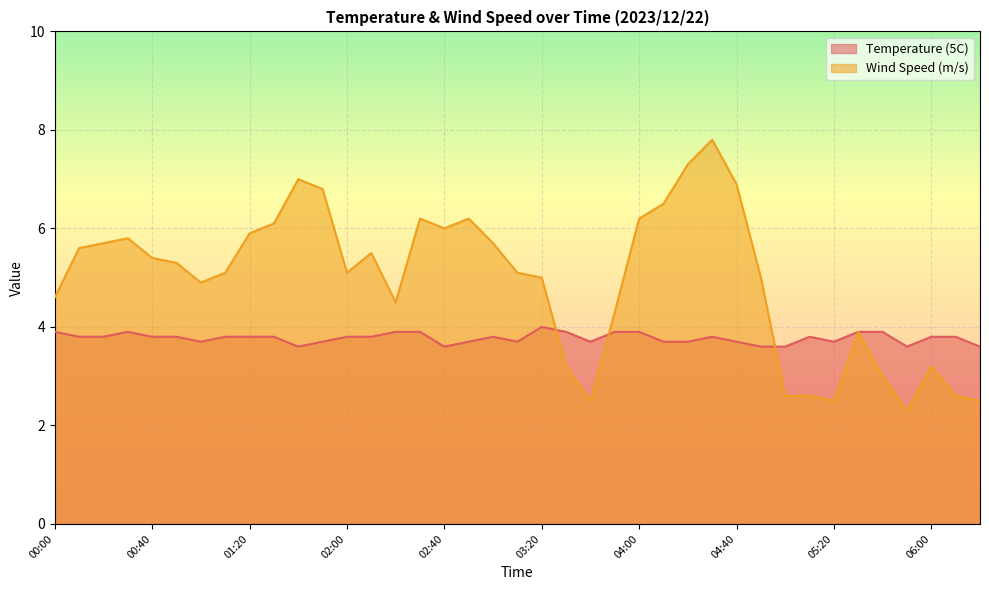

Reading right to left, list all the values displayed in this chart.

Temperature (5C): 06:20=3.6	06:10=3.8	06:00=3.8	05:50=3.6	05:40=3.9	05:30=3.9	05:20=3.7	05:10=3.8	05:00=3.6	04:50=3.6	04:40=3.7	04:30=3.8	04:20=3.7	04:10=3.7	04:00=3.9	03:50=3.9	03:40=3.7	03:30=3.9	03:20=4.0	03:10=3.7	03:00=3.8	02:50=3.7	02:40=3.6	02:30=3.9	02:20=3.9	02:10=3.8	02:00=3.8	01:50=3.7	01:40=3.6	01:30=3.8	01:20=3.8	01:10=3.8	01:00=3.7	00:50=3.8	00:40=3.8	00:30=3.9	00:20=3.8	00:10=3.8	00:00=3.9
Wind Speed (m/s): 06:20=2.5	06:10=2.6	06:00=3.2	05:50=2.3	05:40=3.0	05:30=3.9	05:20=2.5	05:10=2.6	05:00=2.6	04:50=5.0	04:40=6.9	04:30=7.8	04:20=7.3	04:10=6.5	04:00=6.2	03:50=4.3	03:40=2.5	03:30=3.2	03:20=5.0	03:10=5.1	03:00=5.7	02:50=6.2	02:40=6.0	02:30=6.2	02:20=4.5	02:10=5.5	02:00=5.1	01:50=6.8	01:40=7.0	01:30=6.1	01:20=5.9	01:10=5.1	01:00=4.9	00:50=5.3	00:40=5.4	00:30=5.8	00:20=5.7	00:10=5.6	00:00=4.6